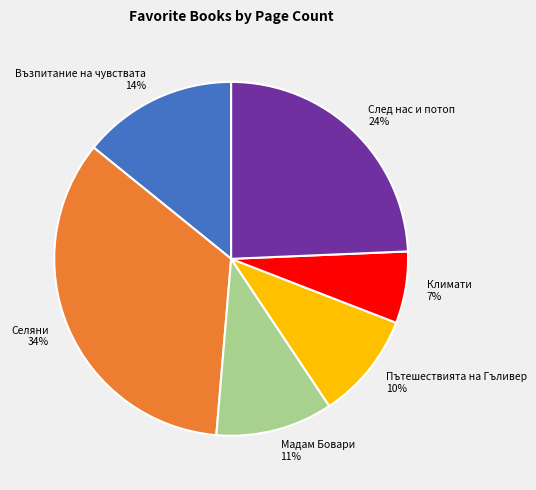

Combined, do Възпитание на чувствата and Мадам Бовари account for over 50%?

No